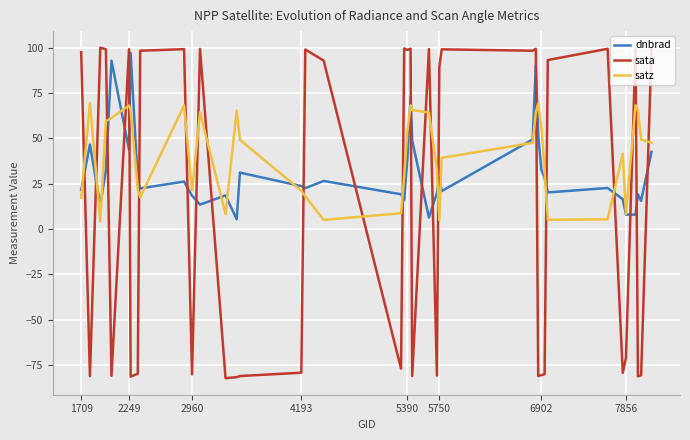

Which series has the widest spread of values?

sata